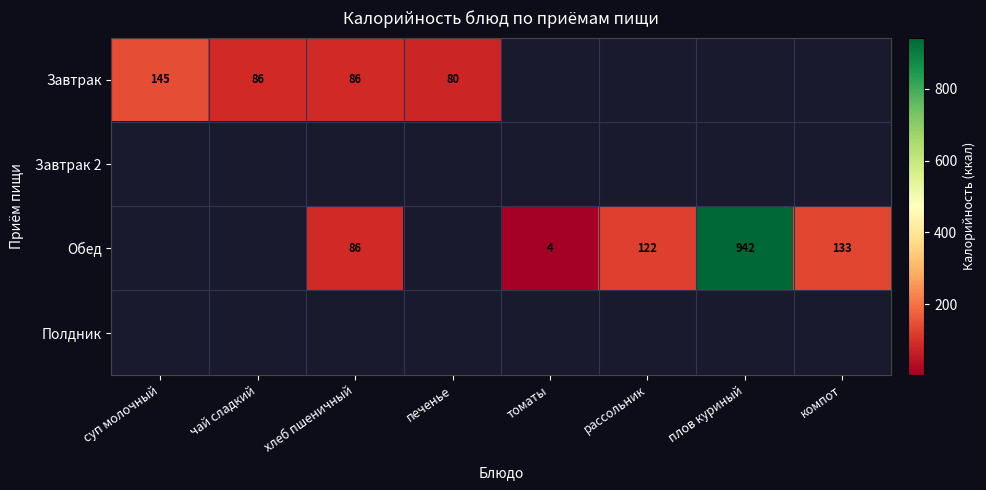

The Завтрак series shows 200 at суп молочный. True or false?

False